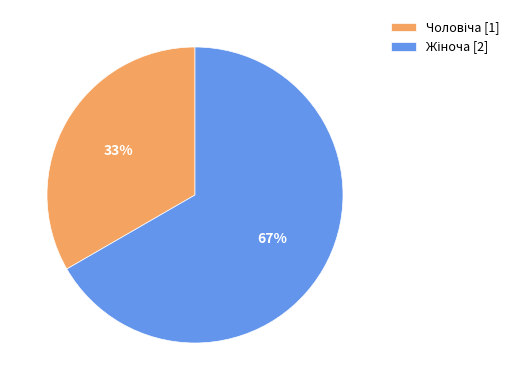

To the nearest percent, what is the average slice percentage?

50%